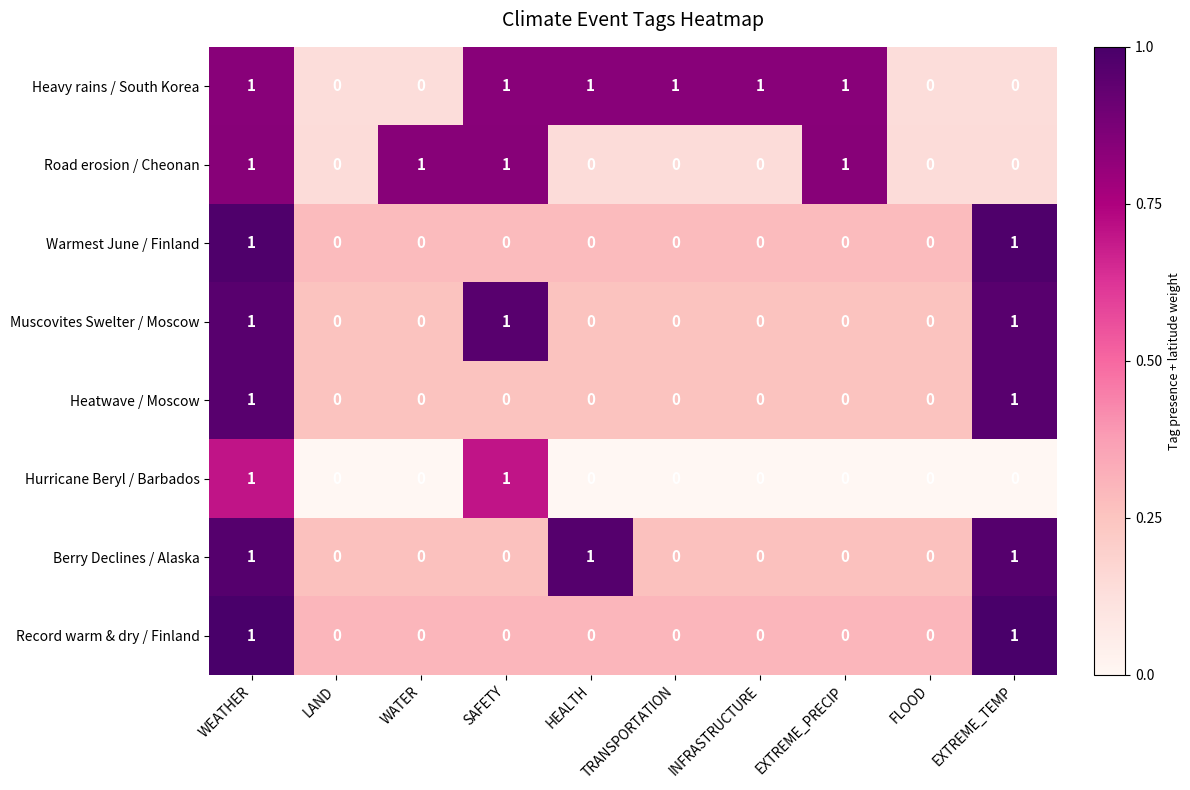

The value of Heatwave / Moscow at SAFETY is 0. True or false?

True